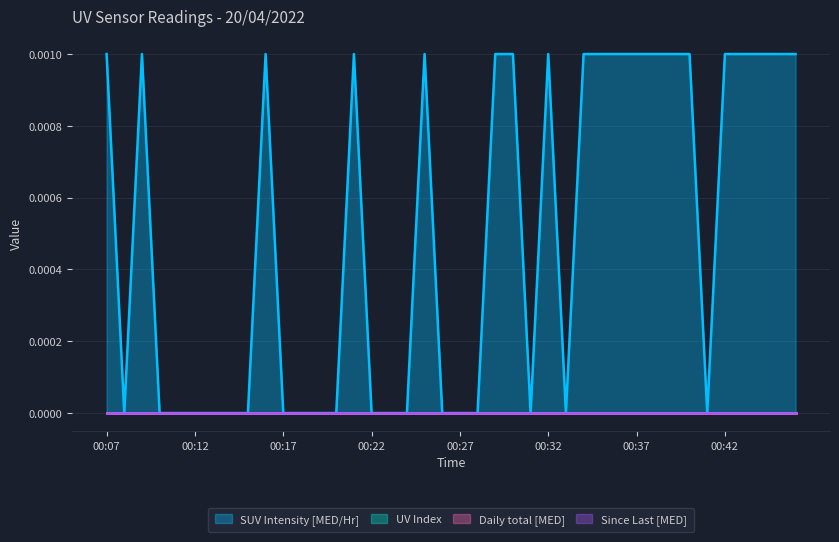

Reading right to left, extract all data points from this chart.

SUV Intensity [MED/Hr]: 00:46=0.0	00:45=0.0	00:44=0.0	00:43=0.0	00:42=0.0	00:41=0.0	00:40=0.0	00:39=0.0	00:38=0.0	00:37=0.0	00:36=0.0	00:35=0.0	00:34=0.0	00:33=0.0	00:32=0.0	00:31=0.0	00:30=0.0	00:29=0.0	00:28=0.0	00:27=0.0	00:26=0.0	00:25=0.0	00:24=0.0	00:23=0.0	00:22=0.0	00:21=0.0	00:20=0.0	00:19=0.0	00:18=0.0	00:17=0.0	00:16=0.0	00:15=0.0	00:14=0.0	00:13=0.0	00:12=0.0	00:11=0.0	00:10=0.0	00:09=0.0	00:08=0.0	00:07=0.0
UV Index: 00:46=0.0	00:45=0.0	00:44=0.0	00:43=0.0	00:42=0.0	00:41=0.0	00:40=0.0	00:39=0.0	00:38=0.0	00:37=0.0	00:36=0.0	00:35=0.0	00:34=0.0	00:33=0.0	00:32=0.0	00:31=0.0	00:30=0.0	00:29=0.0	00:28=0.0	00:27=0.0	00:26=0.0	00:25=0.0	00:24=0.0	00:23=0.0	00:22=0.0	00:21=0.0	00:20=0.0	00:19=0.0	00:18=0.0	00:17=0.0	00:16=0.0	00:15=0.0	00:14=0.0	00:13=0.0	00:12=0.0	00:11=0.0	00:10=0.0	00:09=0.0	00:08=0.0	00:07=0.0
Daily total [MED]: 00:46=0.0	00:45=0.0	00:44=0.0	00:43=0.0	00:42=0.0	00:41=0.0	00:40=0.0	00:39=0.0	00:38=0.0	00:37=0.0	00:36=0.0	00:35=0.0	00:34=0.0	00:33=0.0	00:32=0.0	00:31=0.0	00:30=0.0	00:29=0.0	00:28=0.0	00:27=0.0	00:26=0.0	00:25=0.0	00:24=0.0	00:23=0.0	00:22=0.0	00:21=0.0	00:20=0.0	00:19=0.0	00:18=0.0	00:17=0.0	00:16=0.0	00:15=0.0	00:14=0.0	00:13=0.0	00:12=0.0	00:11=0.0	00:10=0.0	00:09=0.0	00:08=0.0	00:07=0.0
Since Last [MED]: 00:46=0.0	00:45=0.0	00:44=0.0	00:43=0.0	00:42=0.0	00:41=0.0	00:40=0.0	00:39=0.0	00:38=0.0	00:37=0.0	00:36=0.0	00:35=0.0	00:34=0.0	00:33=0.0	00:32=0.0	00:31=0.0	00:30=0.0	00:29=0.0	00:28=0.0	00:27=0.0	00:26=0.0	00:25=0.0	00:24=0.0	00:23=0.0	00:22=0.0	00:21=0.0	00:20=0.0	00:19=0.0	00:18=0.0	00:17=0.0	00:16=0.0	00:15=0.0	00:14=0.0	00:13=0.0	00:12=0.0	00:11=0.0	00:10=0.0	00:09=0.0	00:08=0.0	00:07=0.0